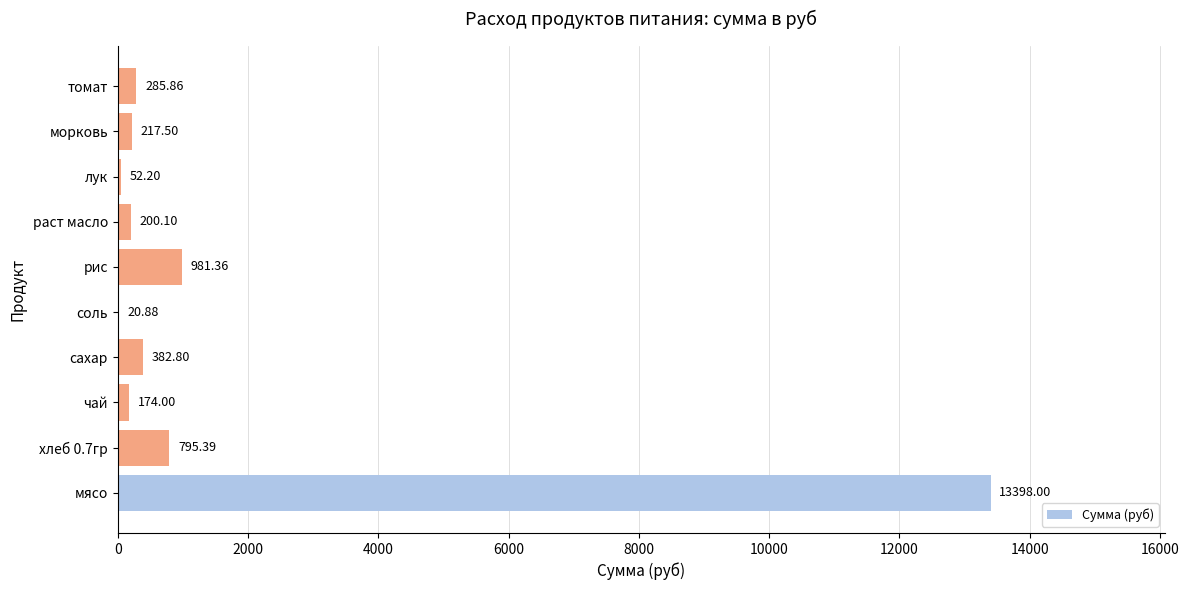

What is the sum of all values?

16508.1